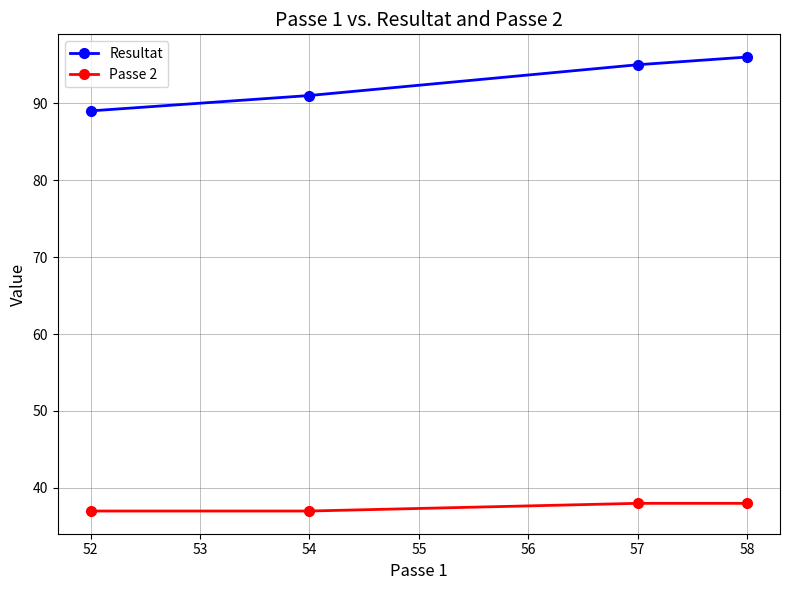

What is the approximate value of Resultat at 54?

91